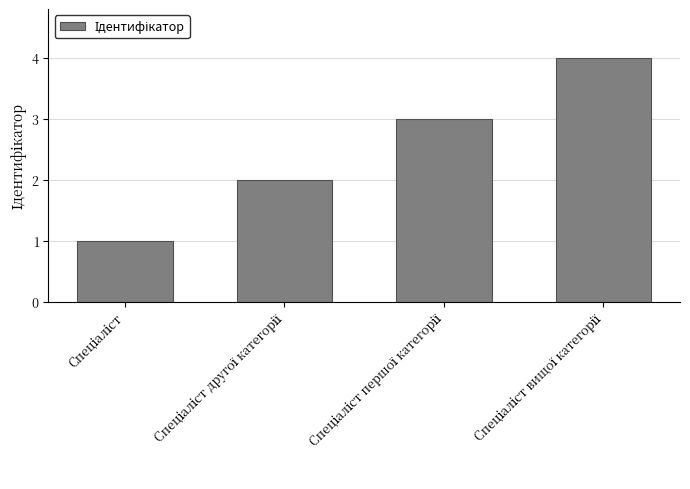

What is the difference between the maximum and minimum values?

3